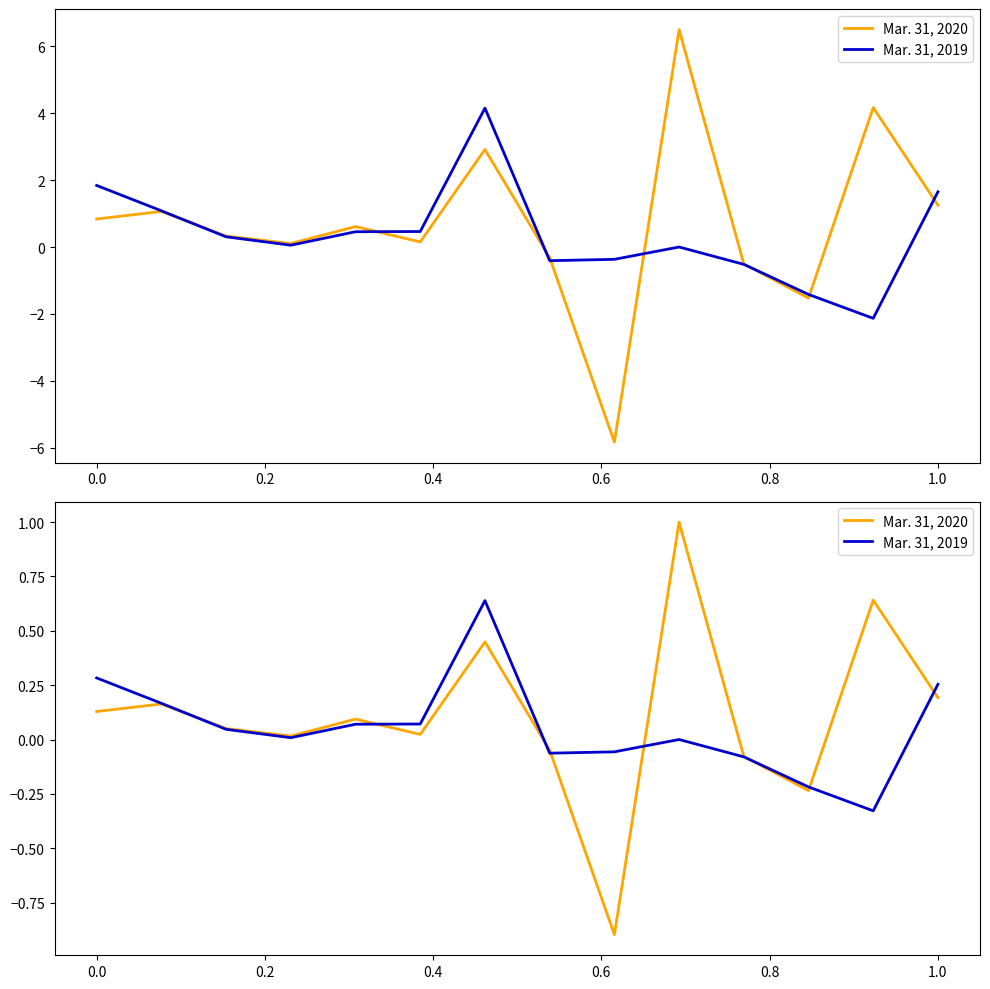

What are all the series names shown in the legend?

Mar. 31, 2020, Mar. 31, 2019